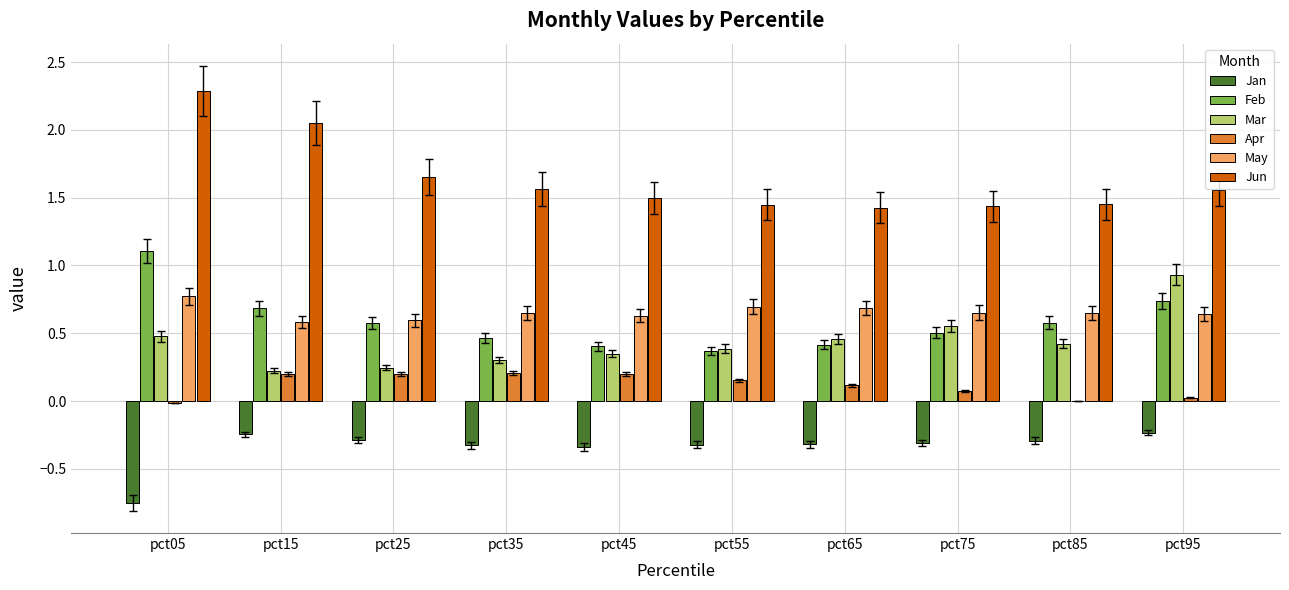

What is the sum of the Jun values at pct65 and pct35?

3.0